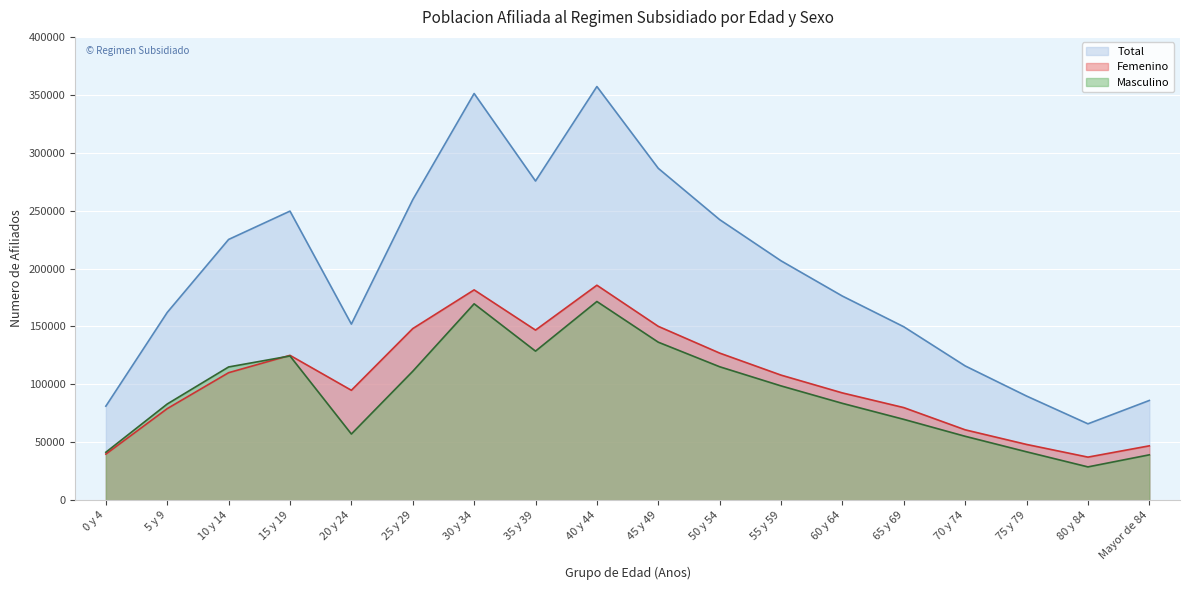

How many interior local peaks does the Masculino series have?

3